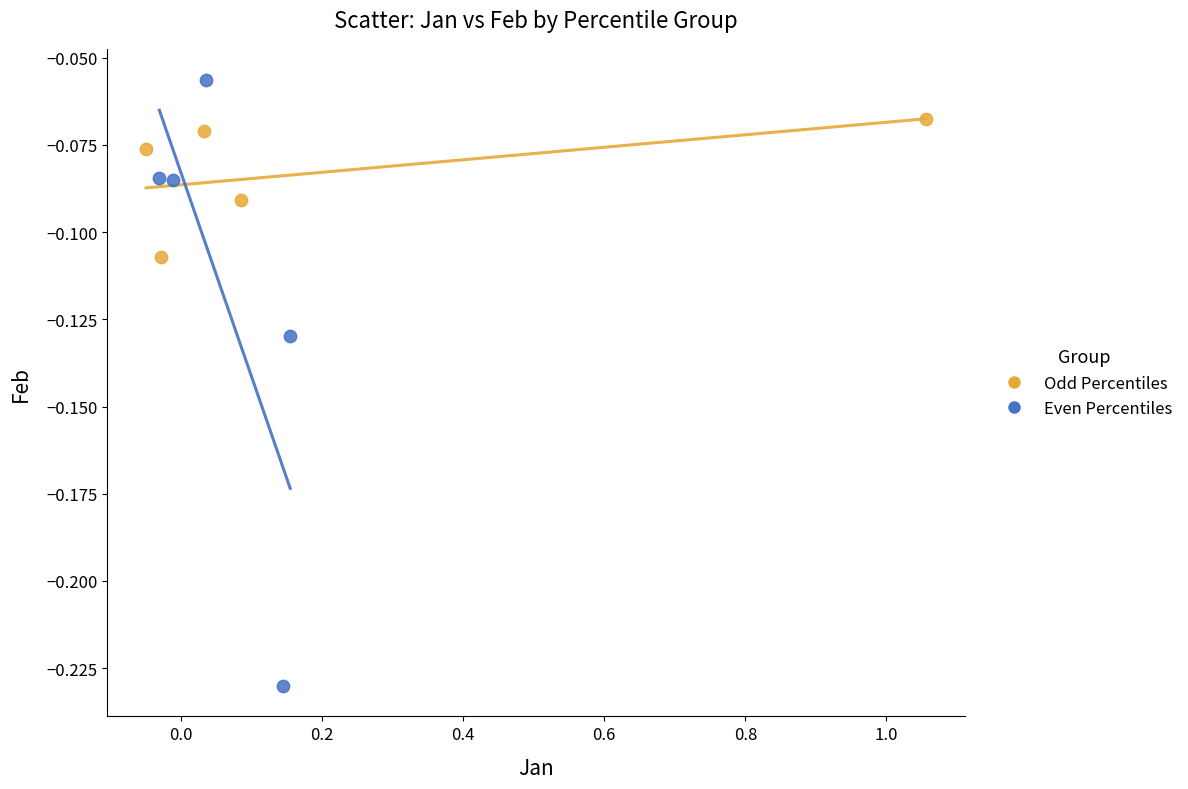

Which series reaches the maximum Y coordinate?

Even Percentiles